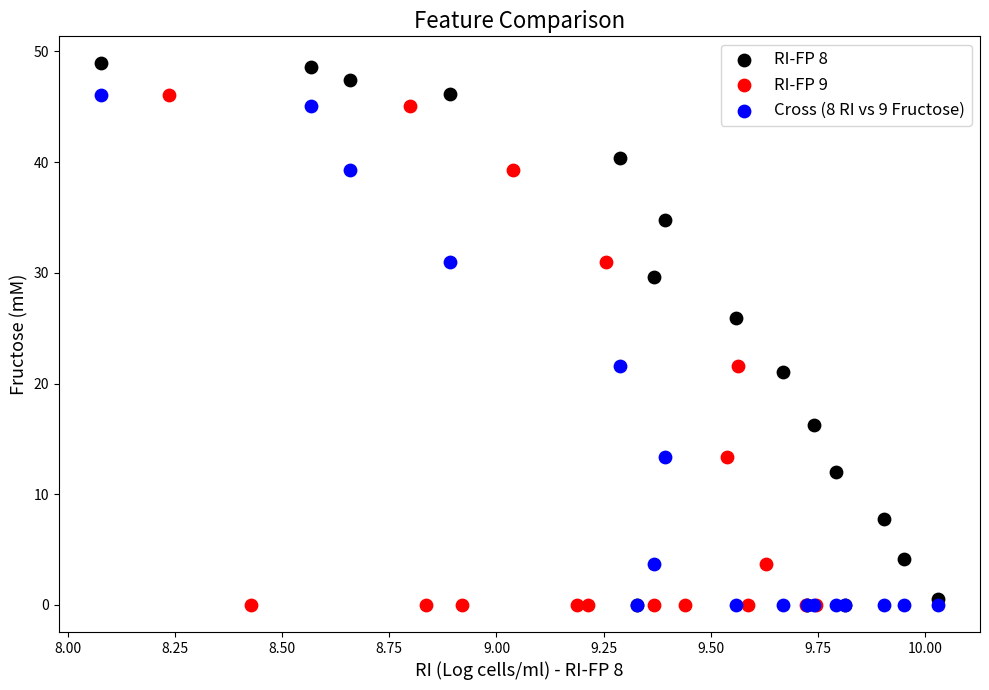

Which series contains the highest Y value?

RI-FP 8